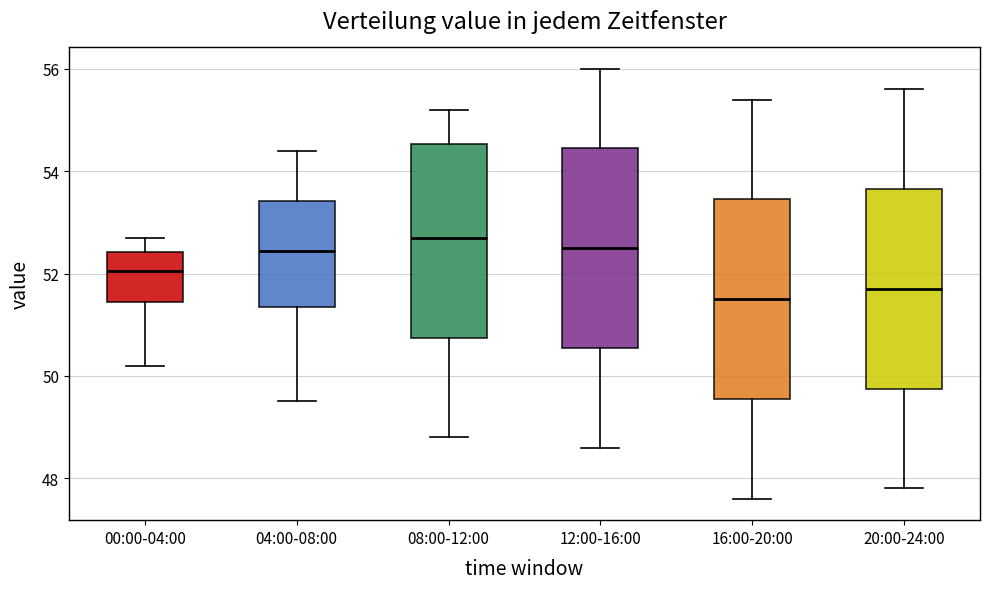

Which box has the highest median line?

08:00-12:00